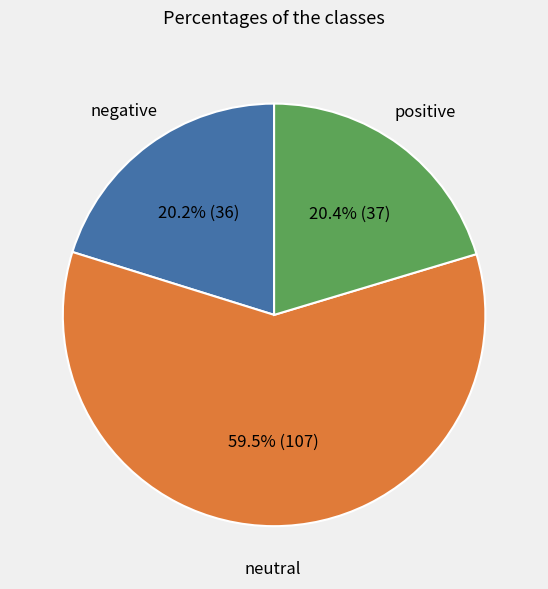

Between neutral and negative, which is larger?

neutral